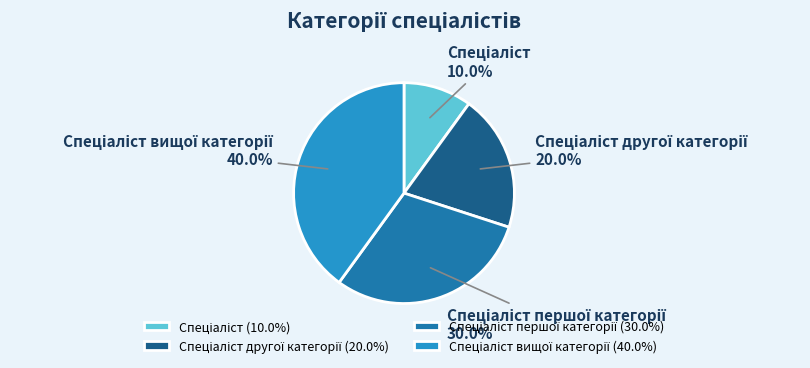

Is there a majority slice in this chart?

No